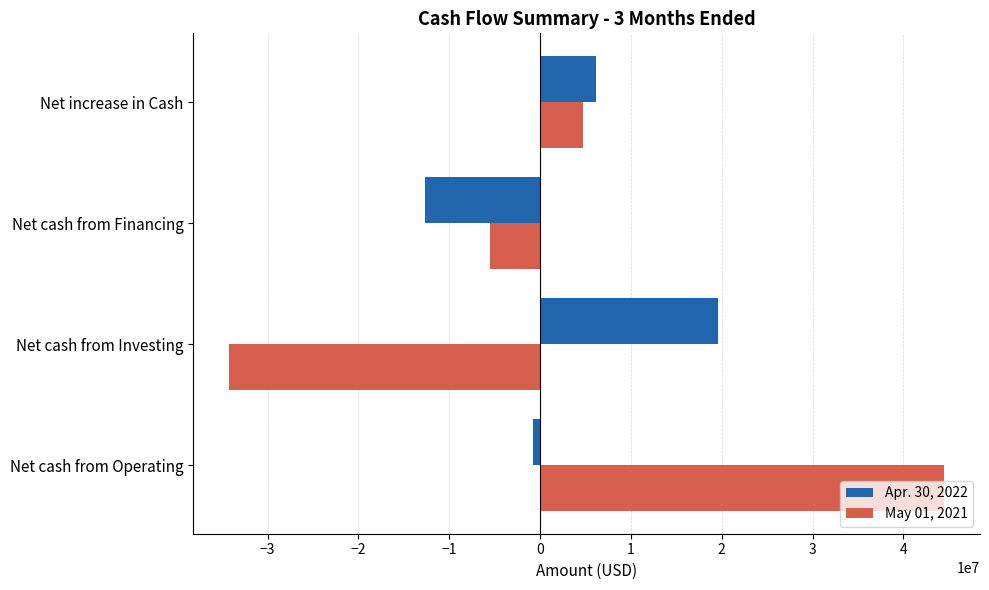

What is the lowest value of the May 01, 2021 series?

-34232000